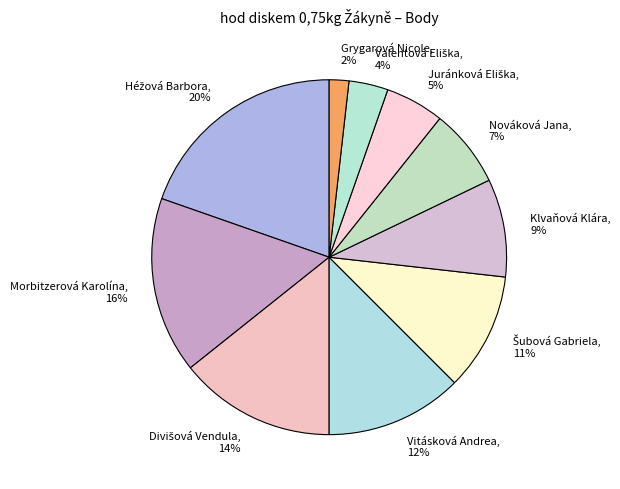

The Morbitzerová Karolína slice represents 28% of the pie. True or false?

False